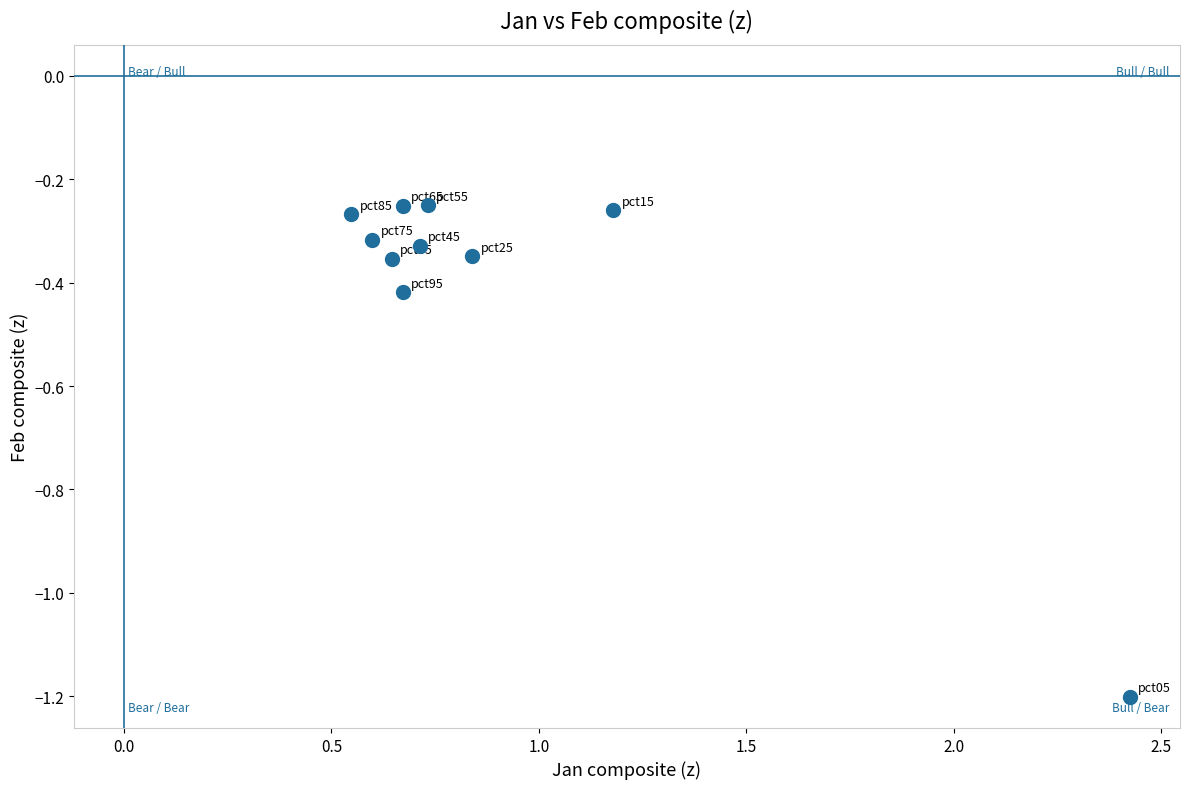

What is the average X value?

0.9